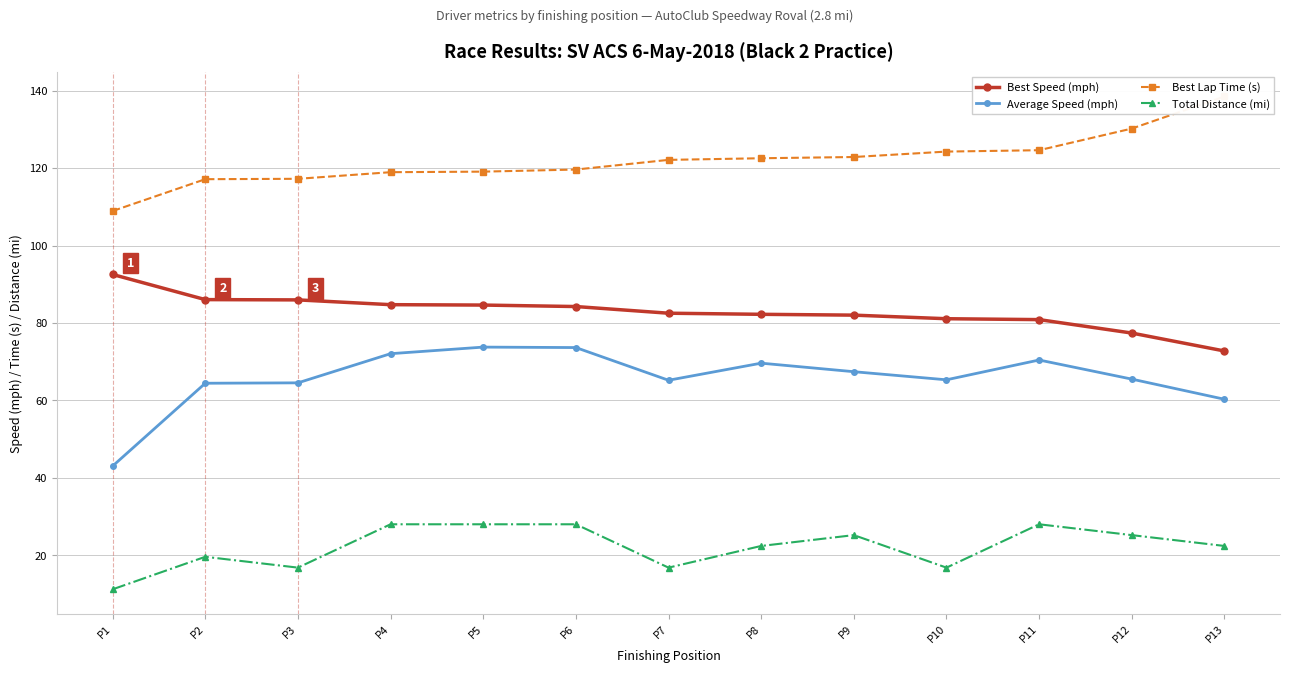

List the series in order of their peak value, lowest first.

Total Distance (mi), Average Speed (mph), Best Speed (mph), Best Lap Time (s)